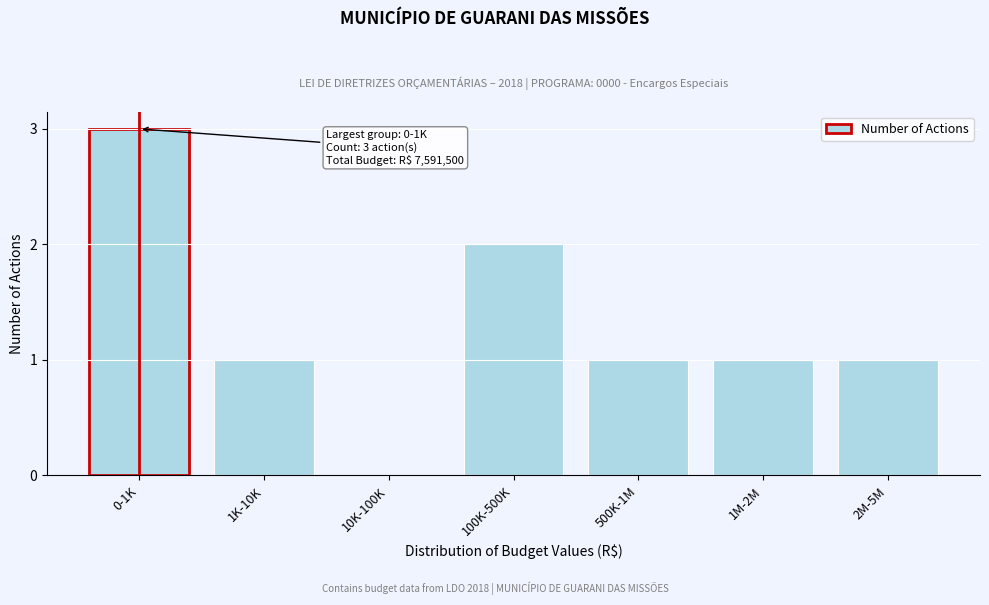

Reading left to right, transcribe all the data shown in this chart.

0-1K=3	1K-10K=1	10K-100K=0	100K-500K=2	500K-1M=1	1M-2M=1	2M-5M=1